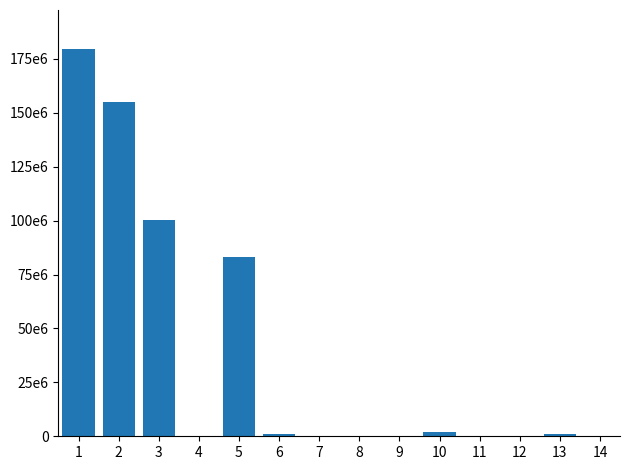

What is the sum of all values?

522858182